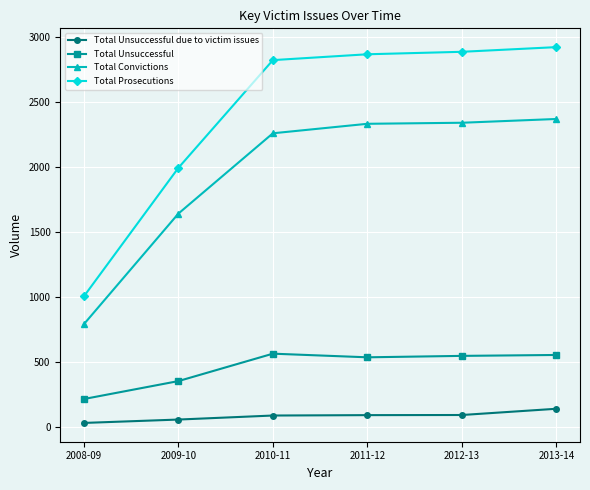

What is the maximum value shown in the chart?

2922